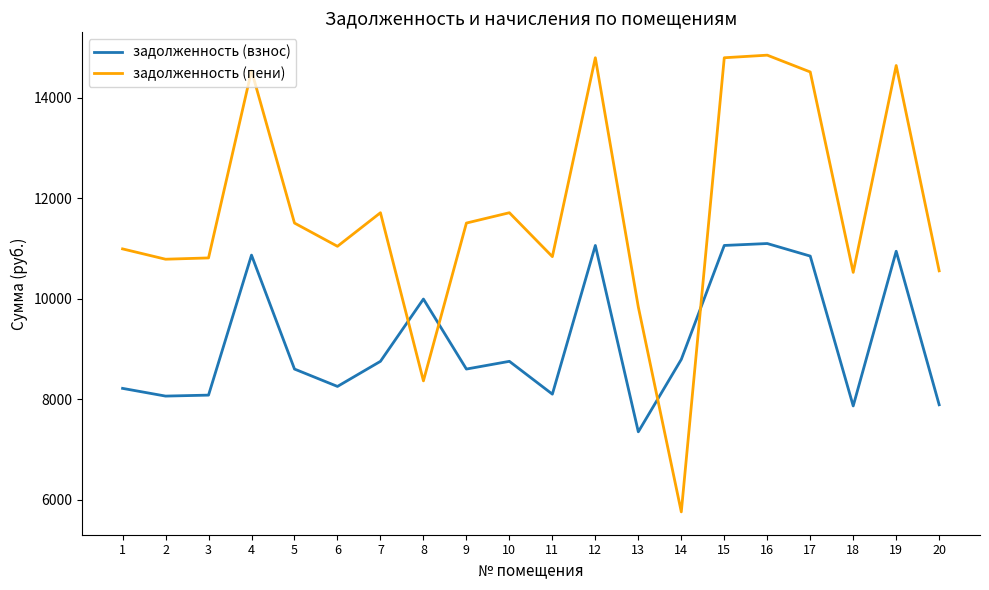

Which series has the largest range (max minus min)?

задолженность (пени)